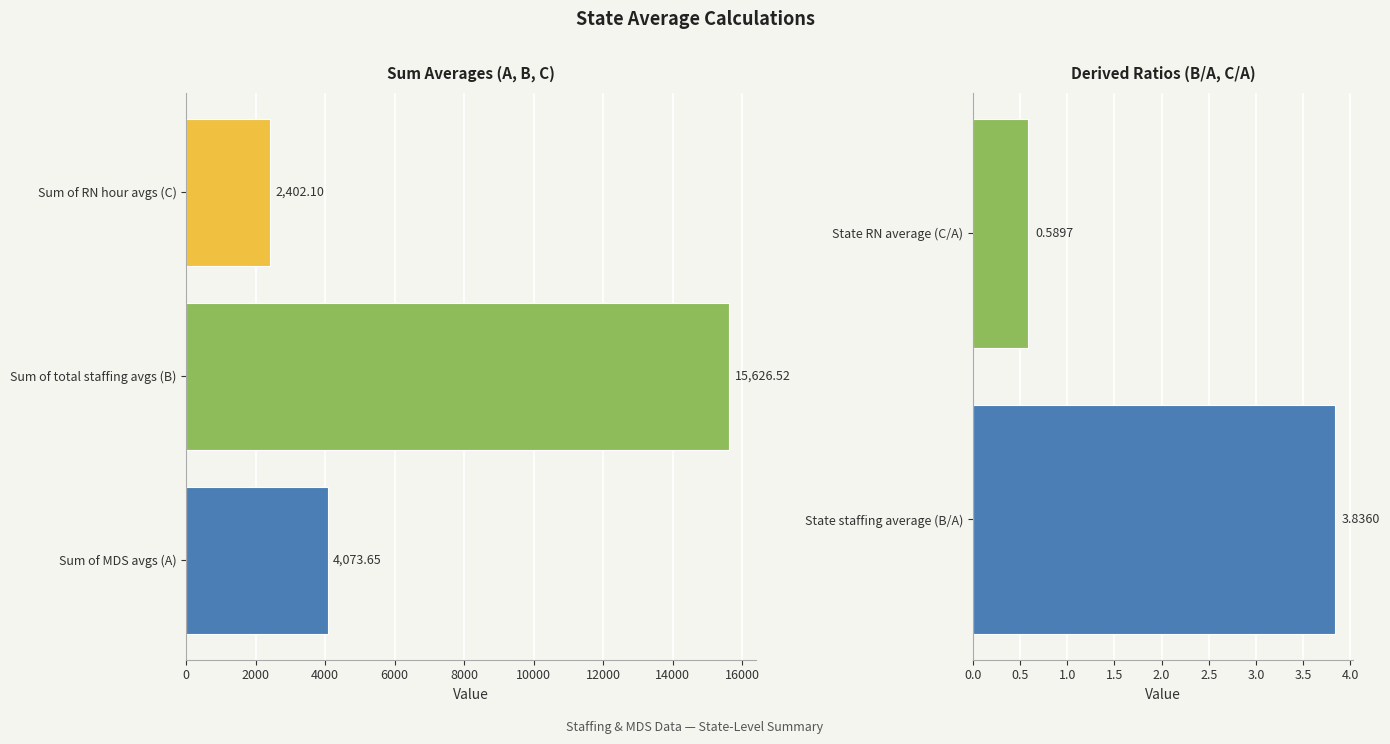

Does the chart contain any negative values?

No